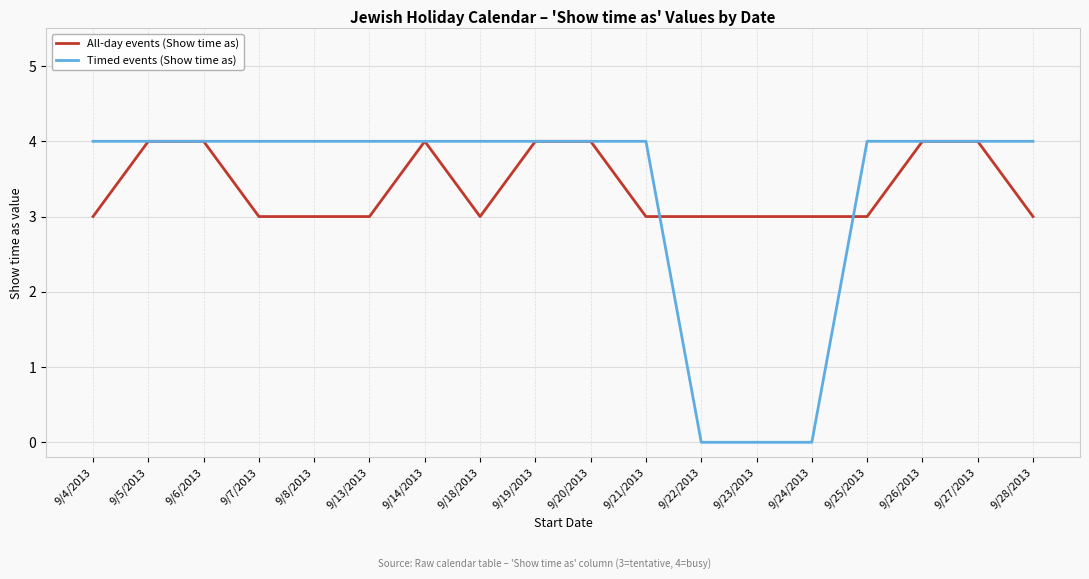

What is the spread (max minus min) of values at 9/24/2013?

3